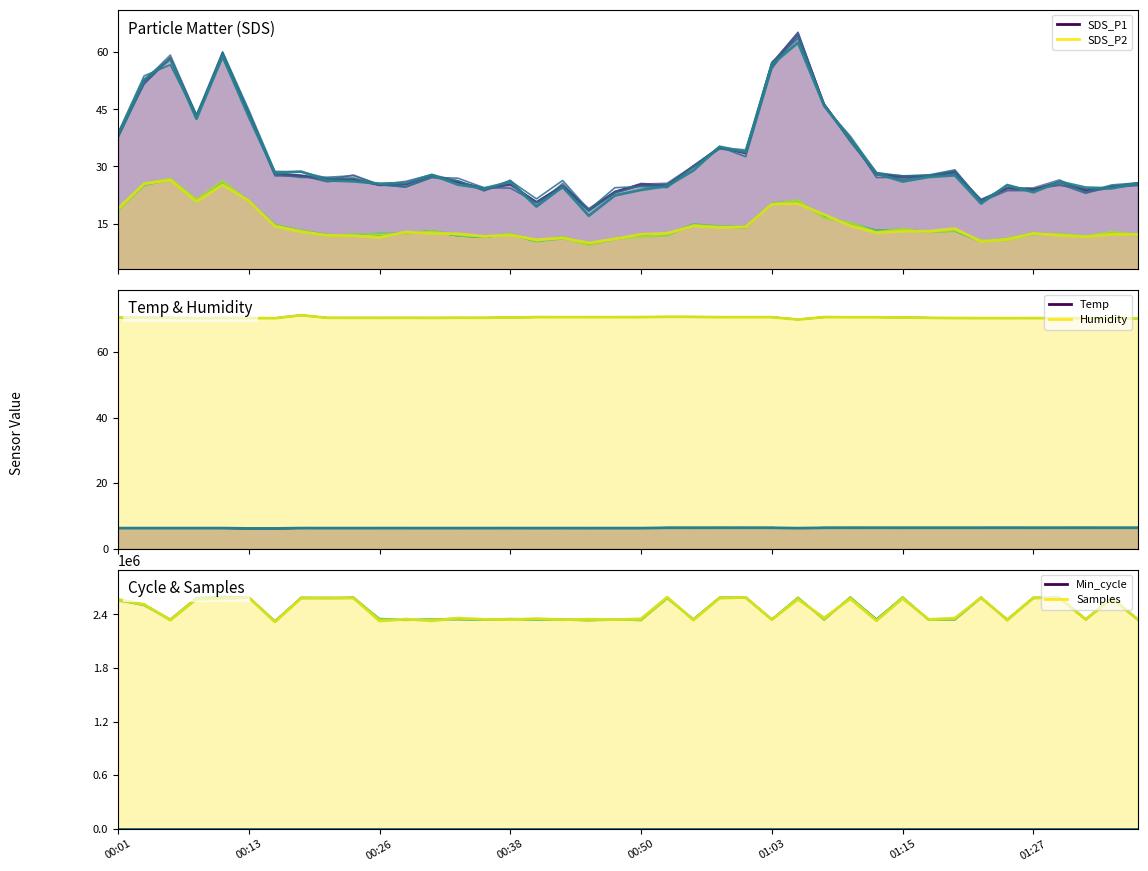

What position from the left is 15?

16